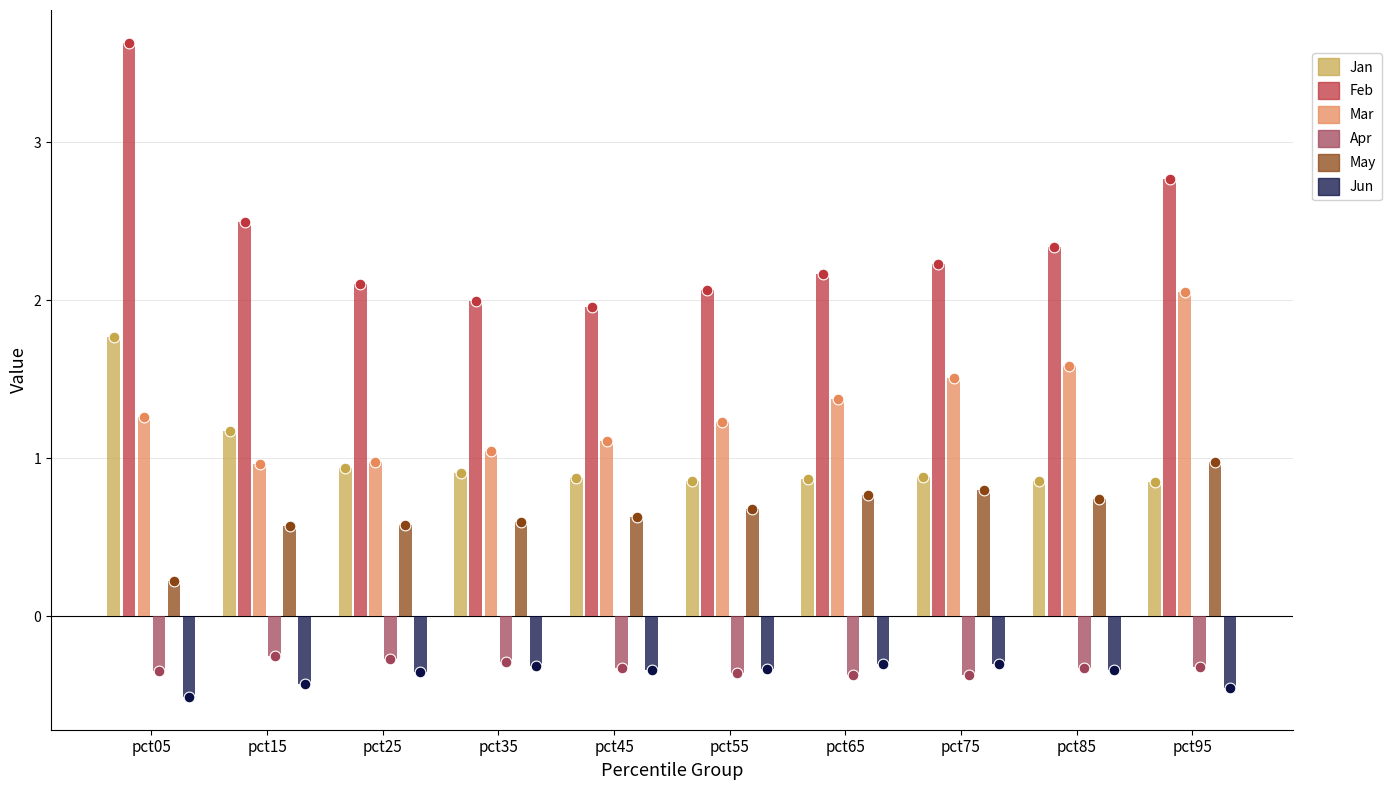

Which series contains the highest Y value?

Feb